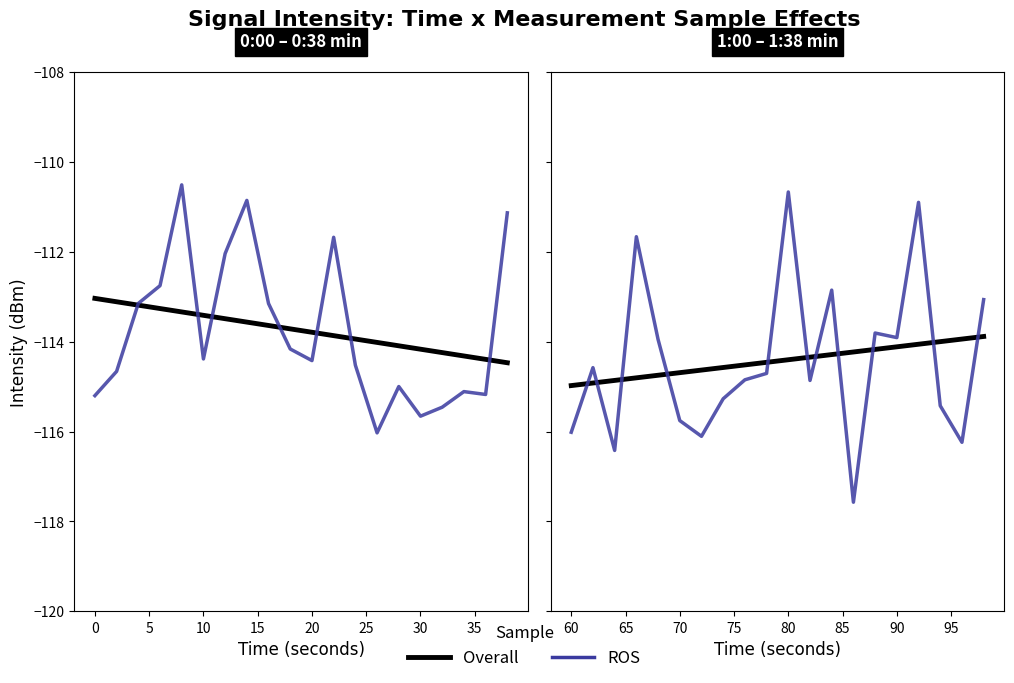

What is the difference between the maximum and minimum values in the intensity_next20 series?

6.9